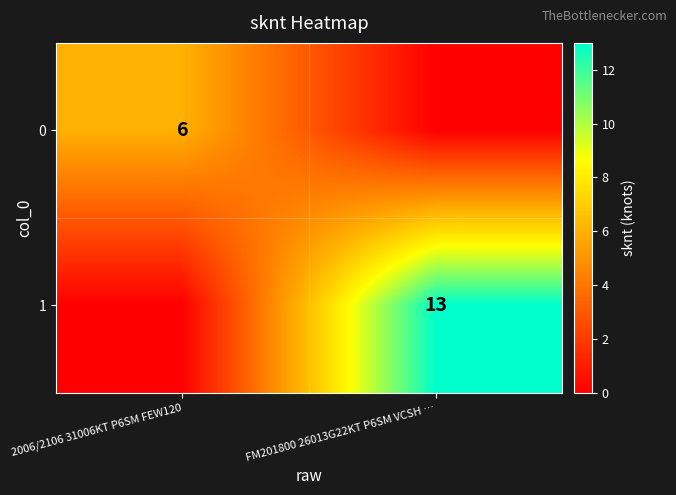

True or false: 1 has a value of 13 at FM201800 26013G22KT P6SM VCSH ….

True